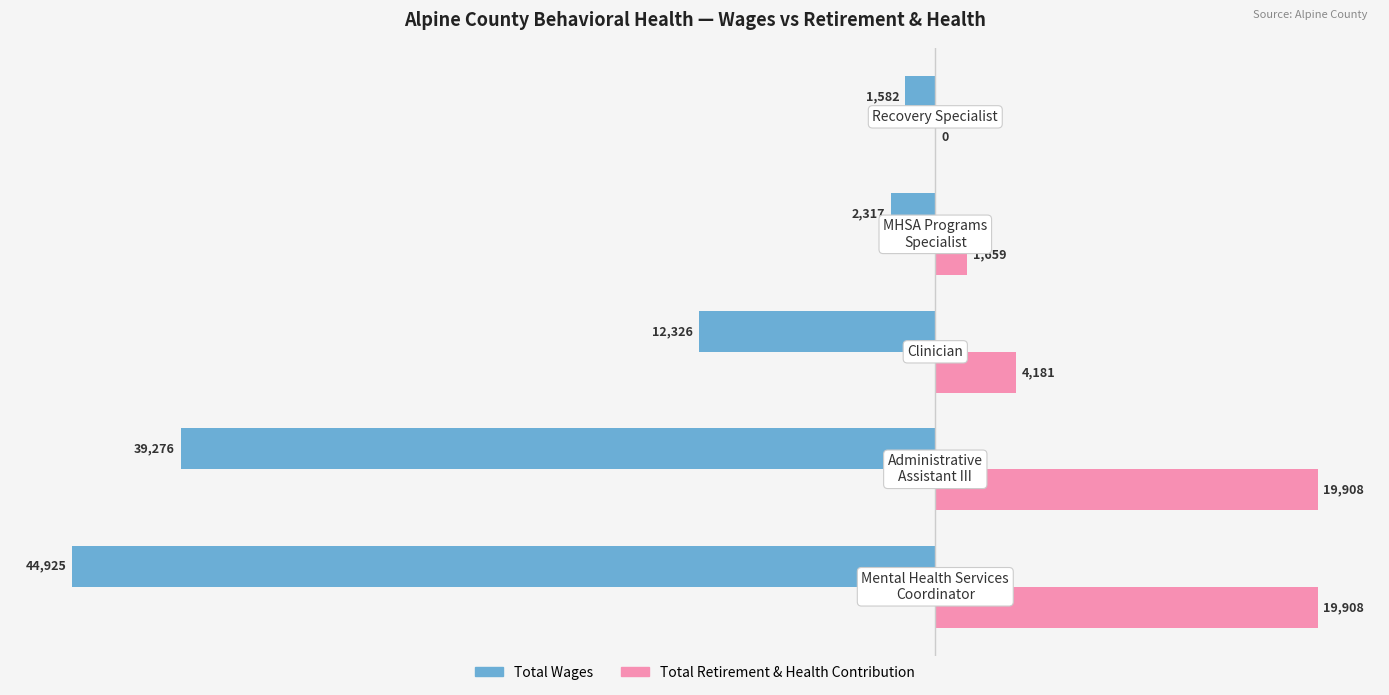

Count the number of categories in the chart.

5